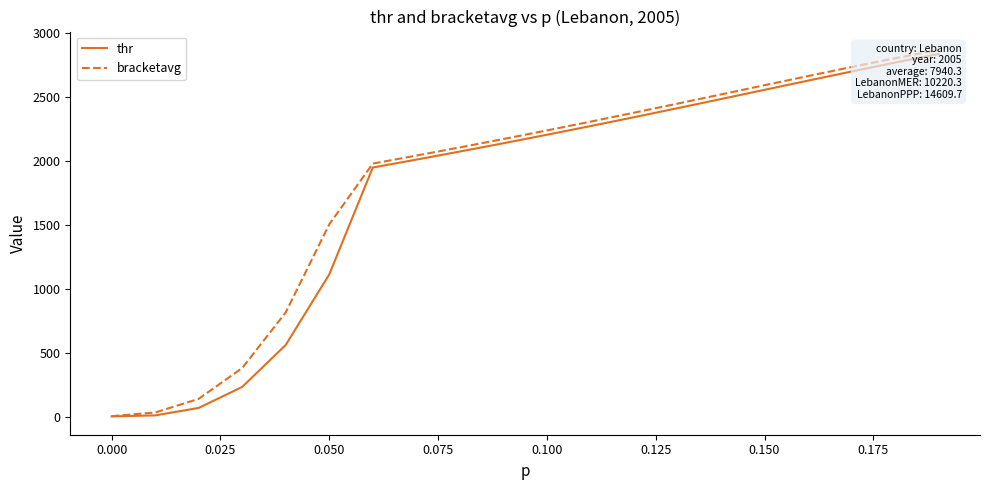

List the series in order of their overall mean, highest first.

bracketavg, thr